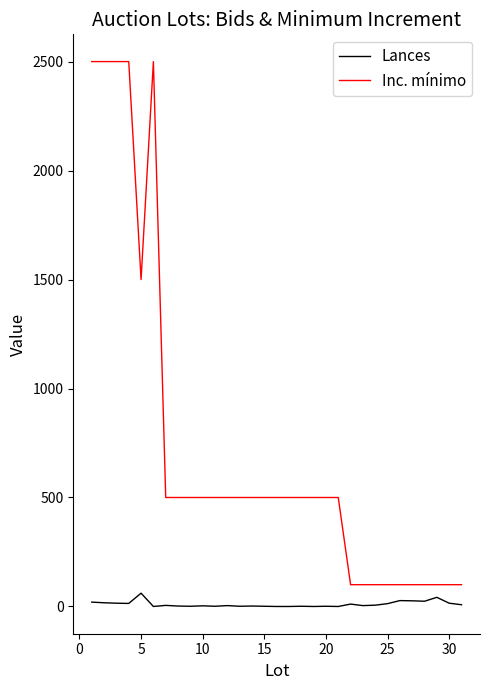

Rank the series by their maximum value, from highest to lowest.

Inc. mínimo, Lances